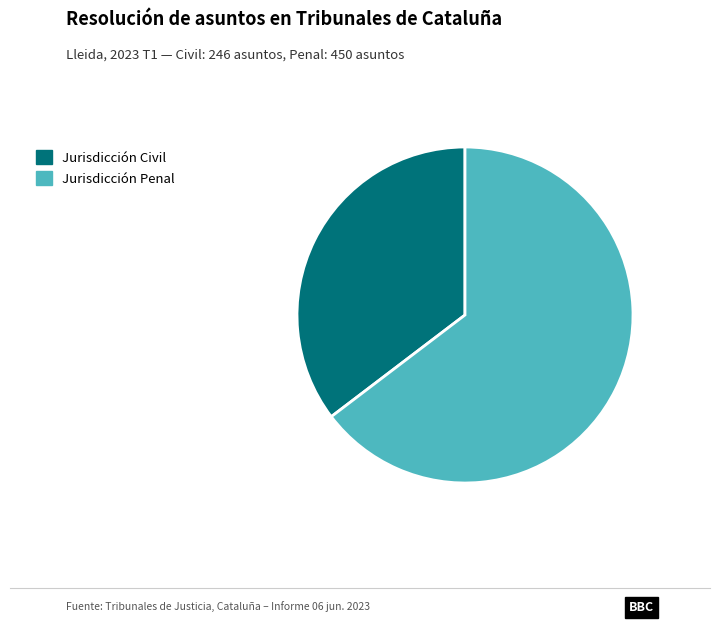

What is the smallest slice in the pie chart?

Jurisdicción Civil